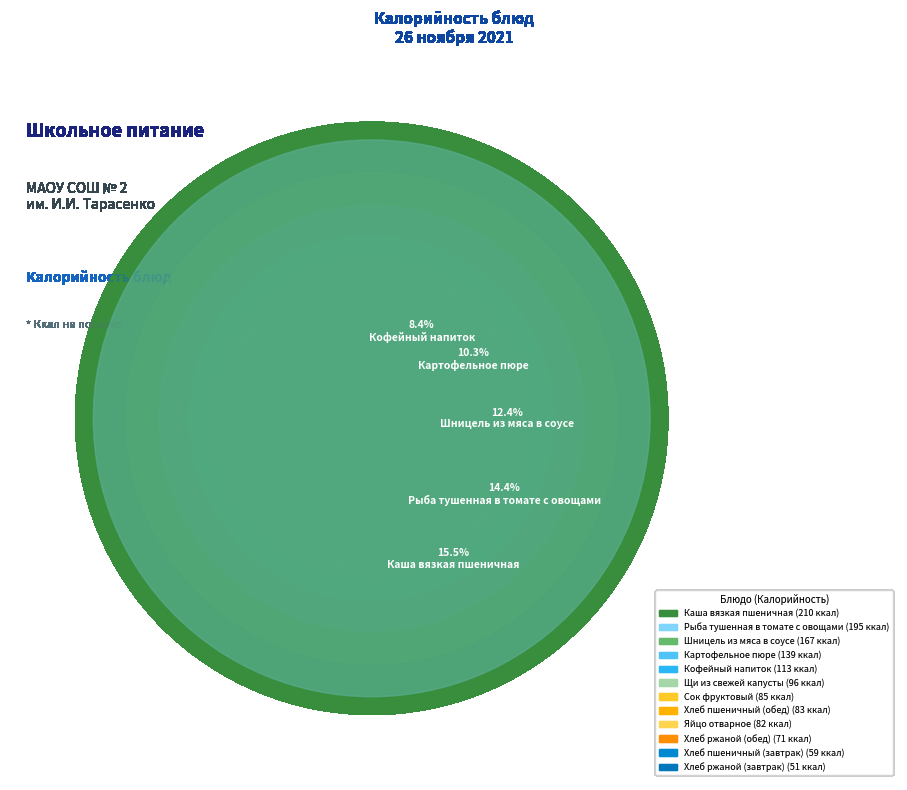

To the nearest percent, what is the difference between the largest and smallest slice percentages?

12%